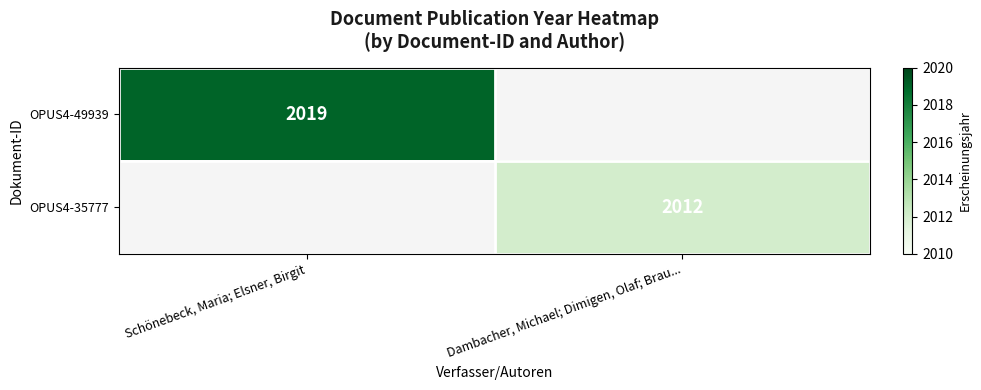

Is the value of OPUS4-35777 at Dambacher, Michael; Dimigen, Olaf; Brau... greater than the value of OPUS4-49939 at Schönebeck, Maria; Elsner, Birgit?

No